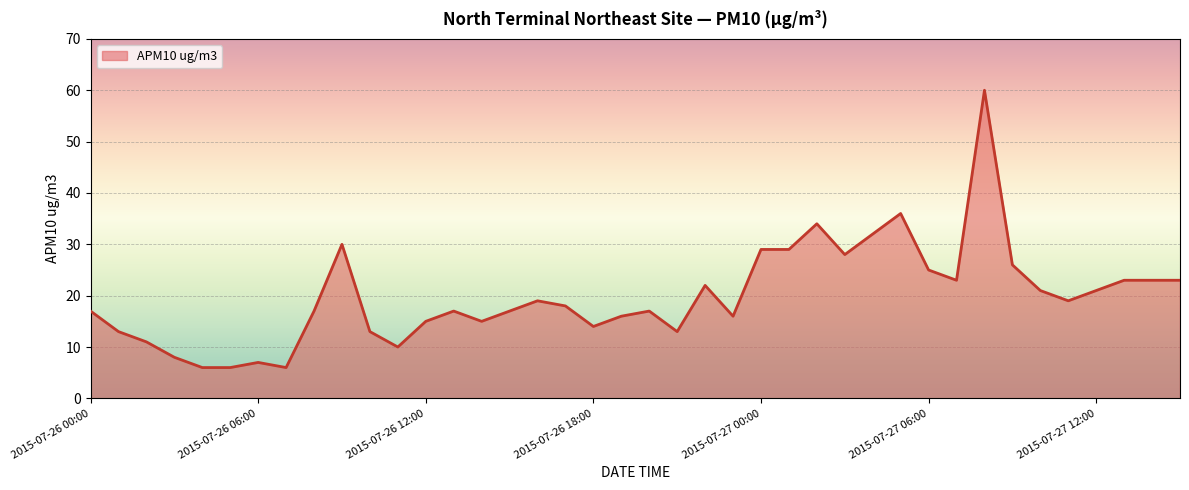

Reading right to left, extract all data points from this chart.

23	23	23	21	19	21	26	60	23	25	36	32	28	34	29	29	16	22	13	17	16	14	18	19	17	15	17	15	10	13	30	17	6	7	6	6	8	11	13	17